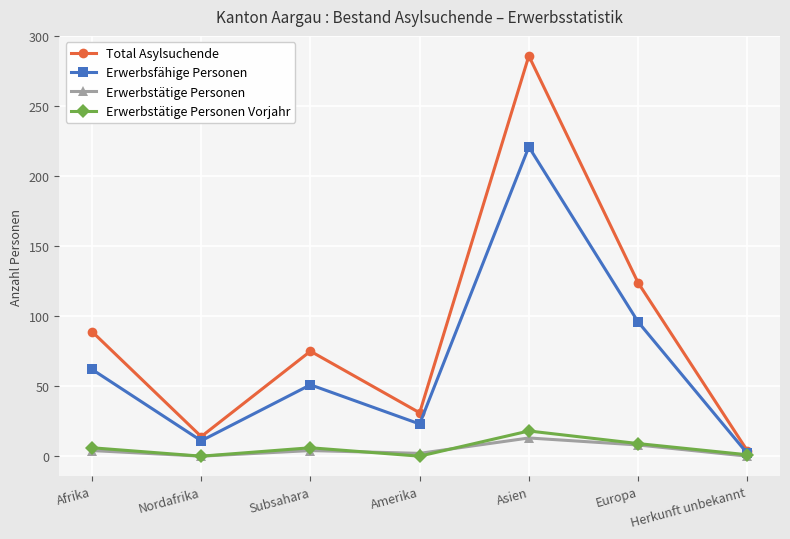

True or false: Total Asylsuchende and Erwerbstätige Personen cross at least once.

False